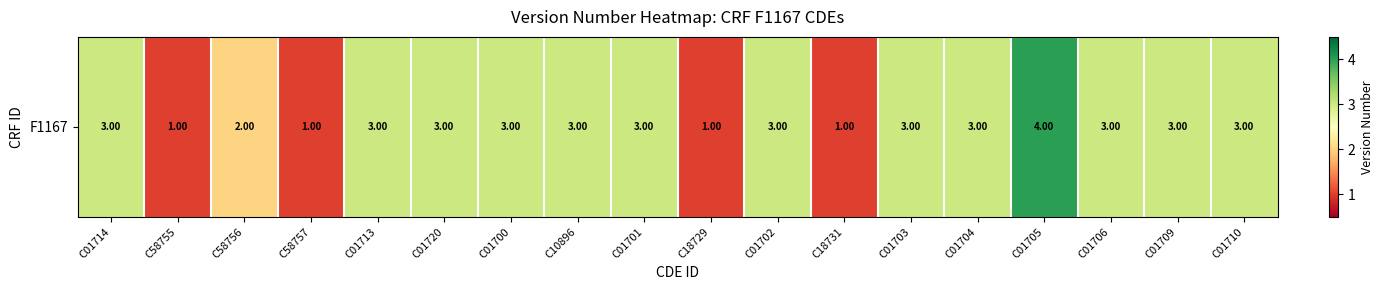

What is the sum of all values?

46